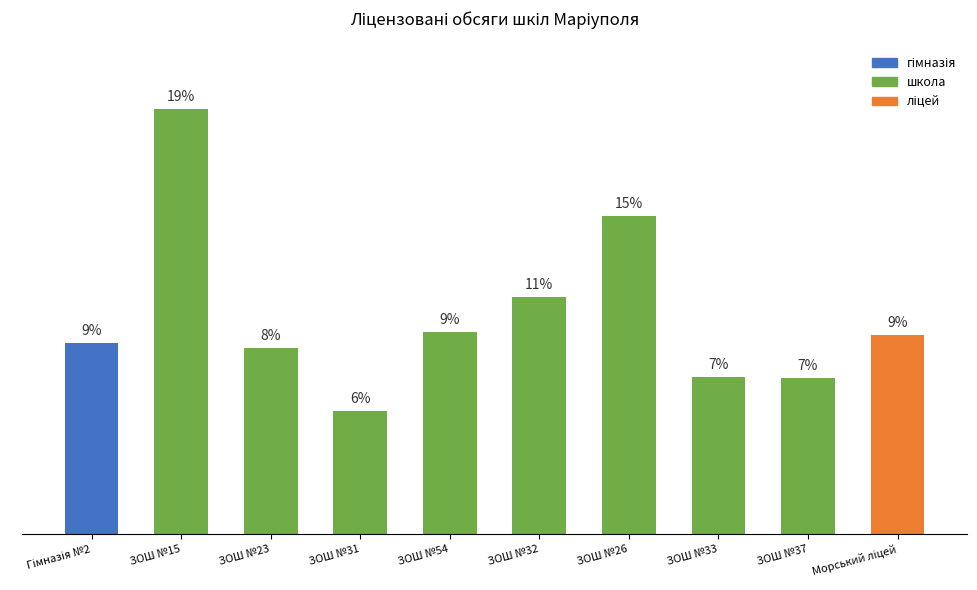

What position from the left is ЗОШ №23?

3